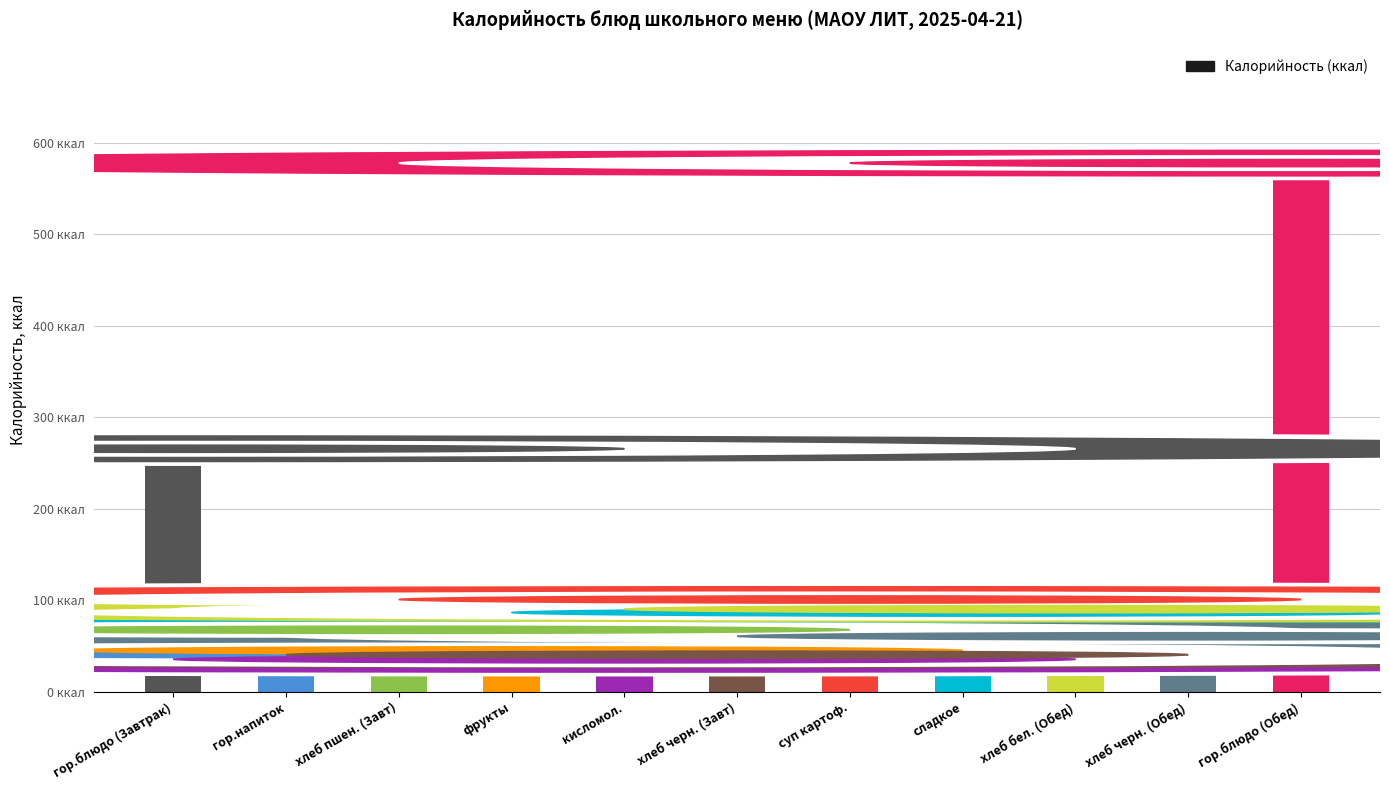

How many data points does each series have?

11